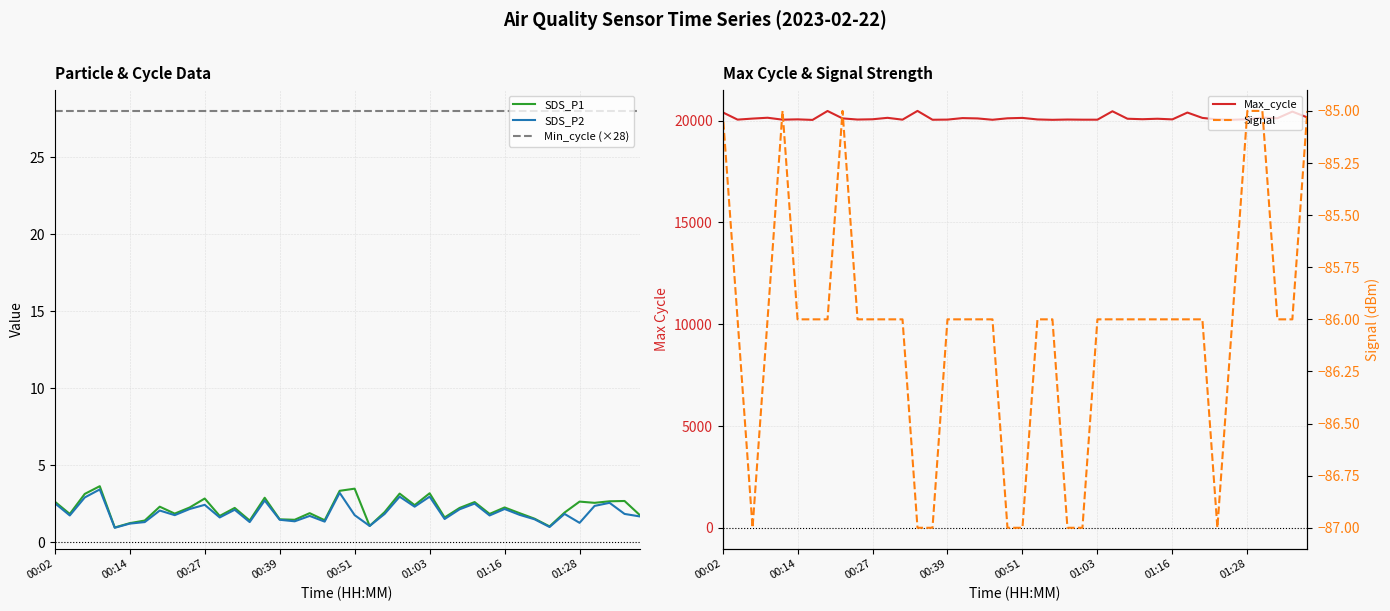

Read the SDS_P1 value at 13.

1.4